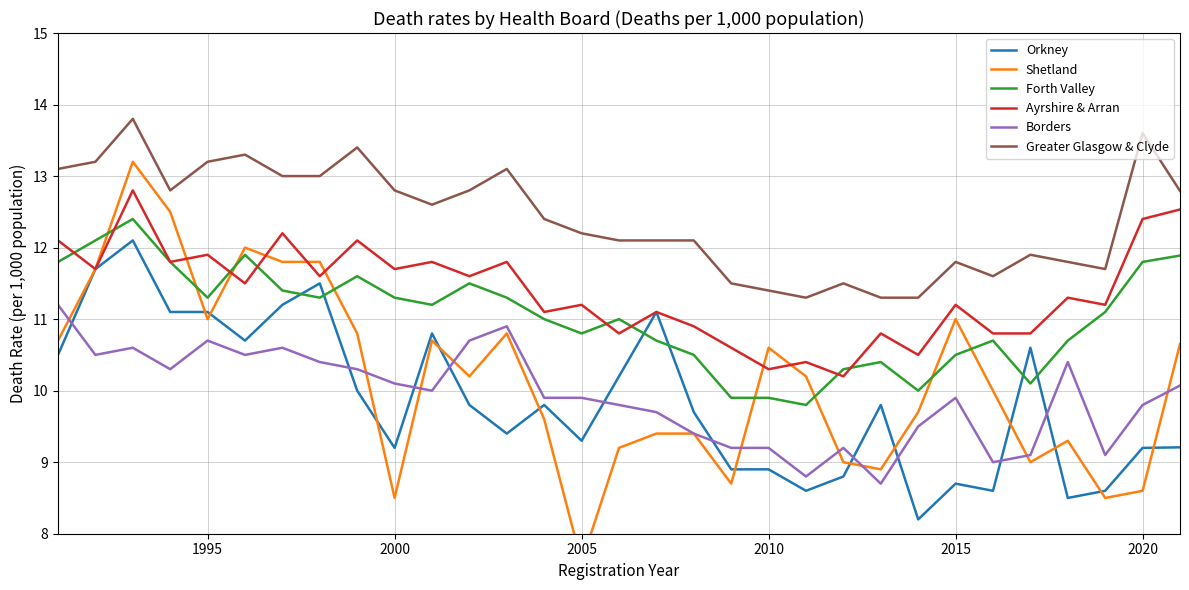

How many intersections are there between Orkney and Borders?

10